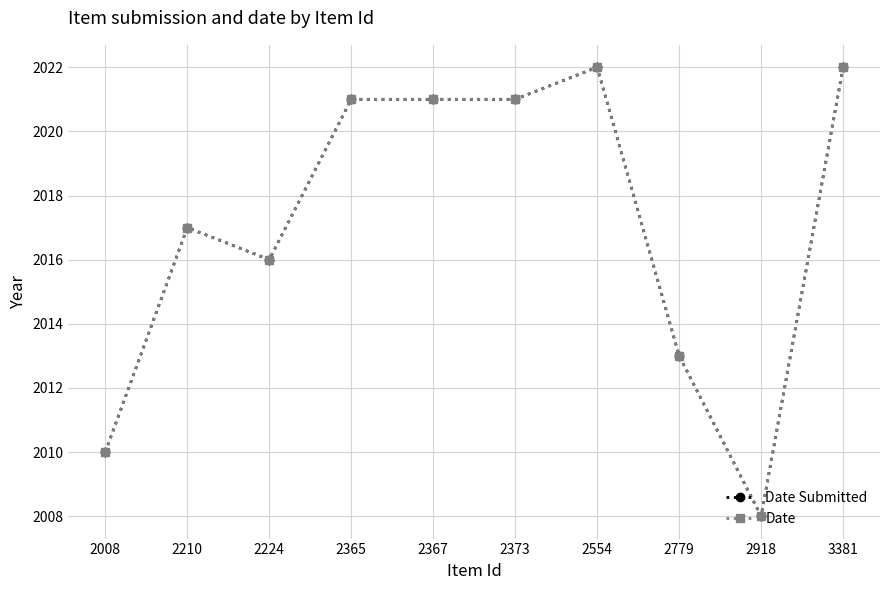

Is this an area chart (filled region under the line)?

No